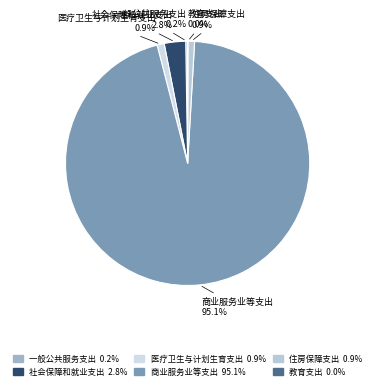

Is there a majority slice in this chart?

Yes